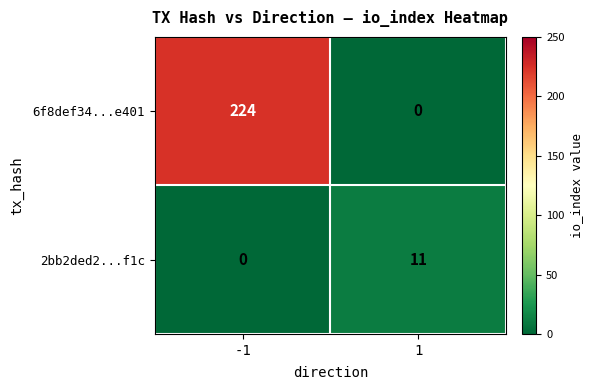

Which series has the widest spread of values?

6f8def34...e401